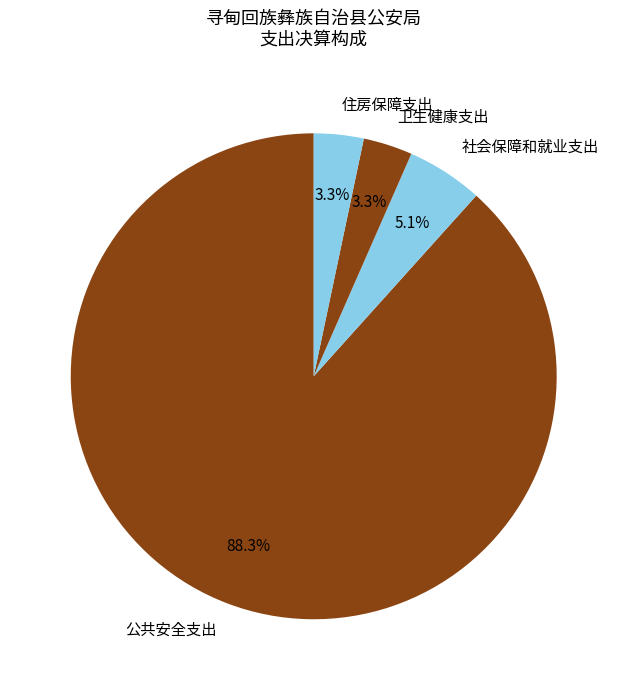

Which category accounts for the majority?

公共安全支出